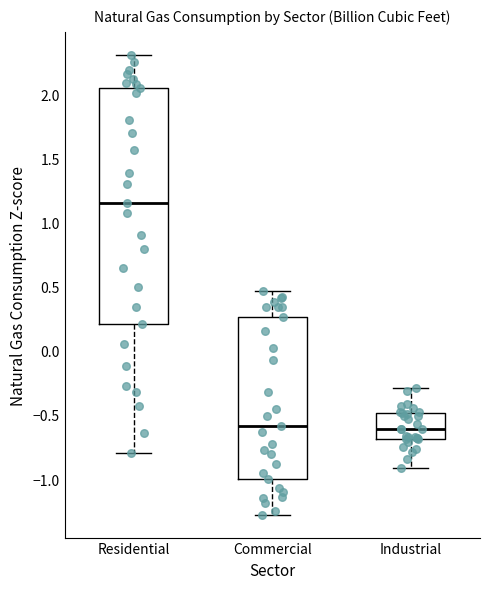

Where is the upper edge of the box for Residential on the y-axis? The values are not printed on the chart, so give them approximately, as read against the axis.

2.05